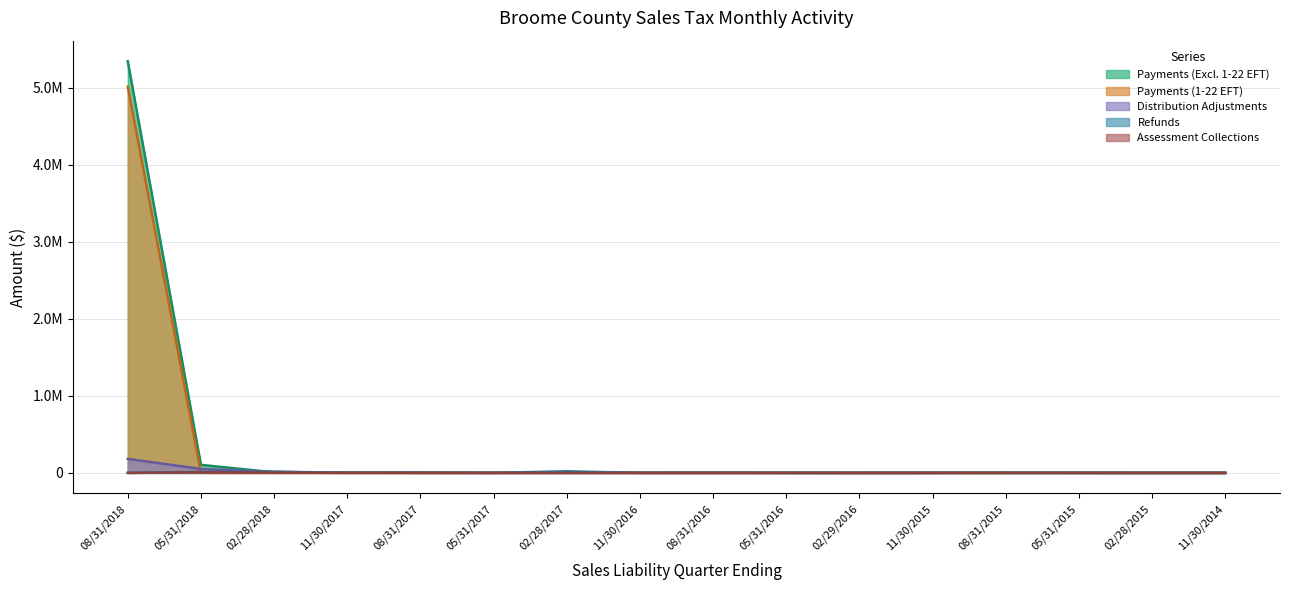

What is the difference between the Payments (1-22 EFT) values at 05/31/2016 and 08/31/2018?

5015726.7